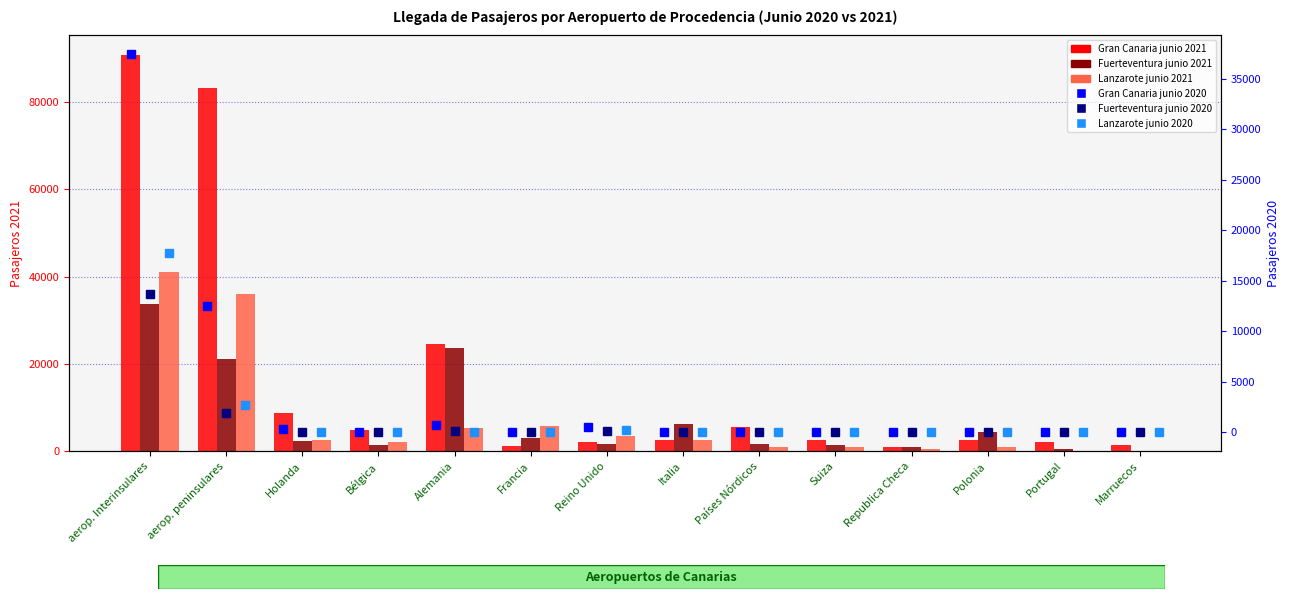

Where does the Fuerteventura junio 2021 series first go above 2234?

aerop. Interinsulares